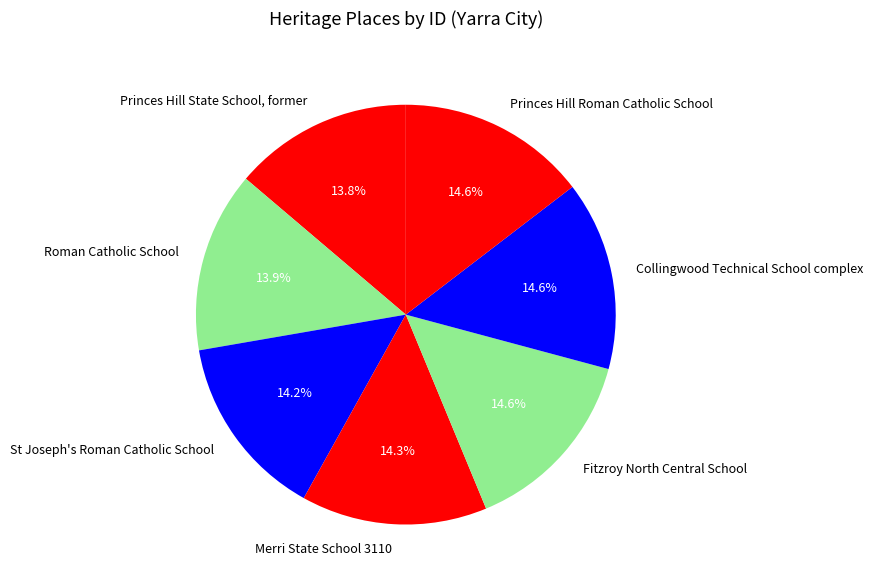

To the nearest percent, what is the average slice percentage?

14%